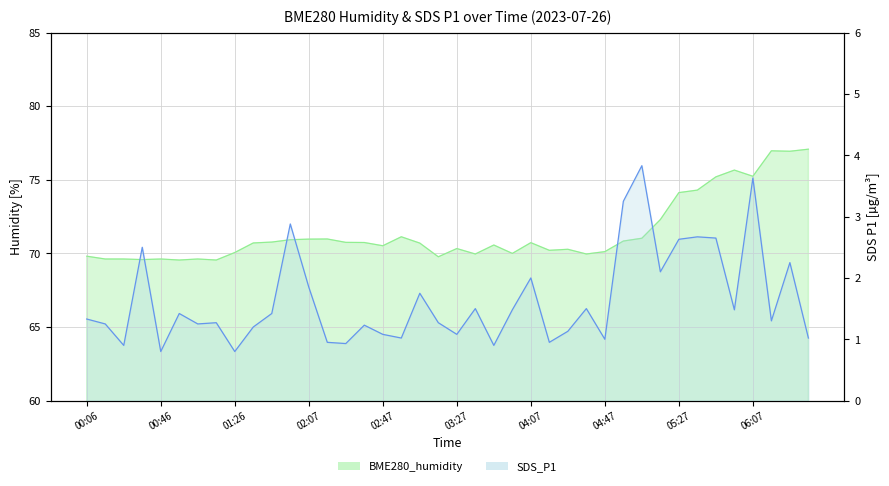

True or false: SDS_P1 and BME280_humidity cross at least once.

False